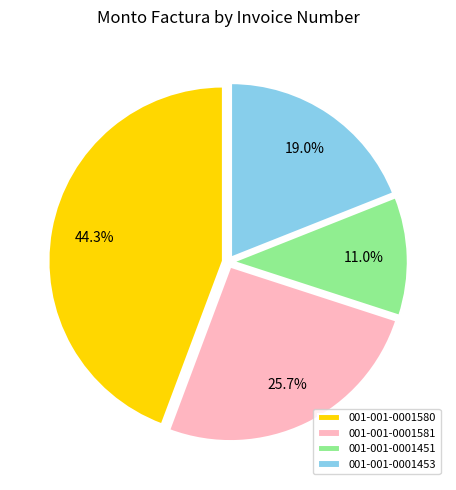

To the nearest percent, what is the average slice percentage?

25%